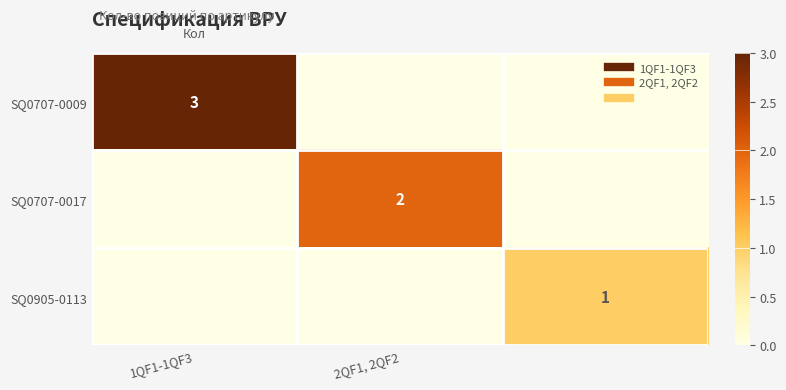

Which series has the largest range (max minus min)?

SQ0707-0009